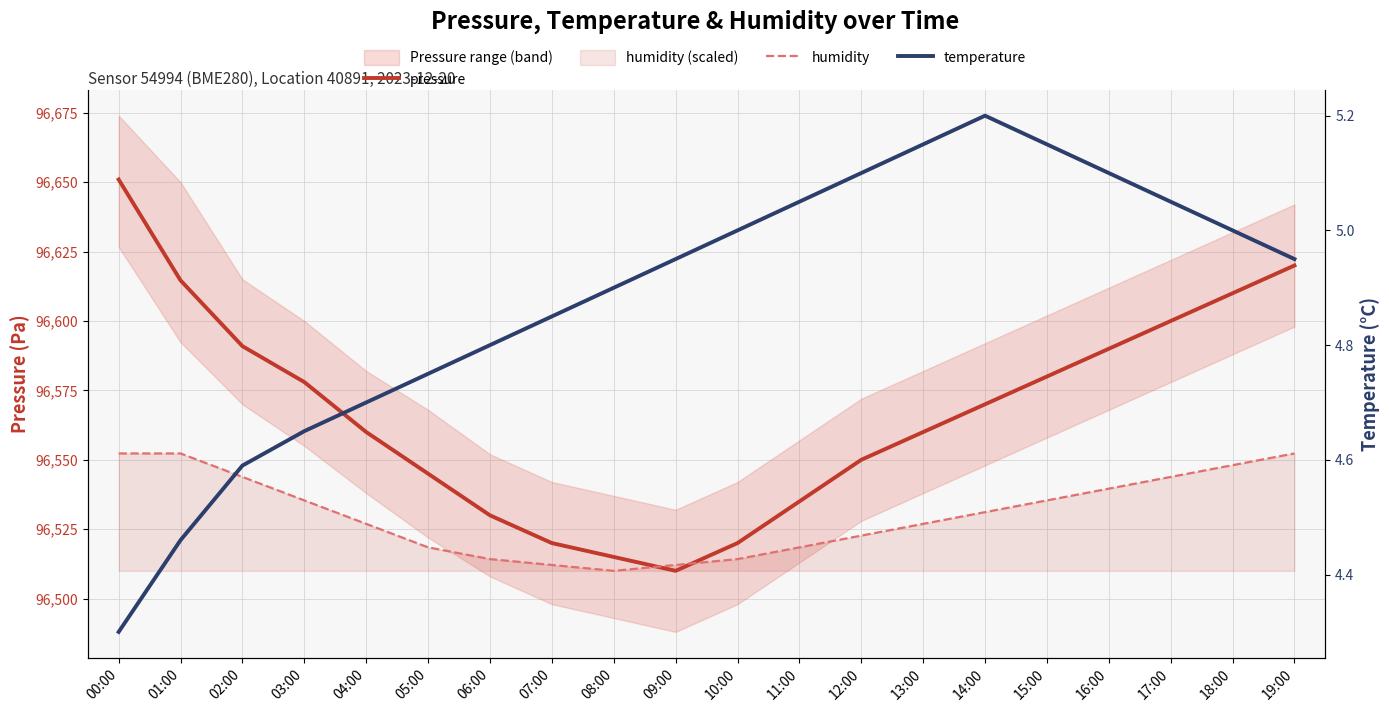

The temperature series shows 1.8 at 07:00. True or false?

False